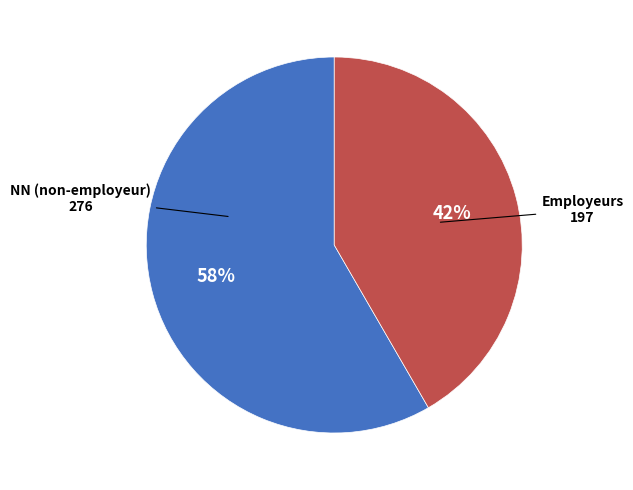

To the nearest percent, what is the average slice percentage?

50%